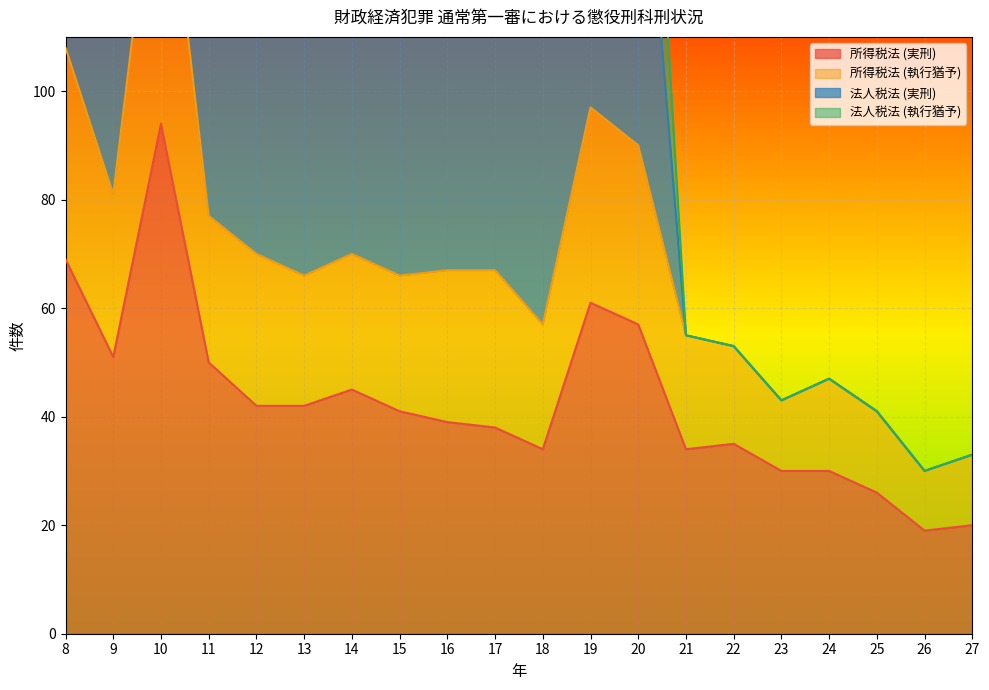

What is the approximate value of 所得税法 (執行猶予) at 17, to the nearest 50?

50